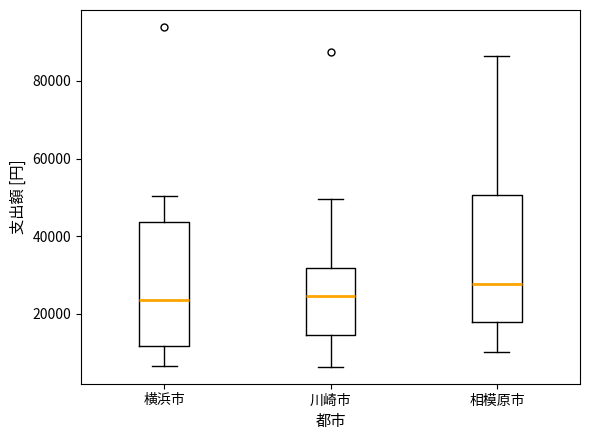

Reading left to right, read every box against the y-axis: the position of its median line, the range the box covers, and the ends of its whiskers. The values are not printed on the chart, so give them approximately, as read against the axis.

横浜市: median 24000, box 12000 to 44000, whiskers 6000 to 50000
川崎市: median 24000, box 14000 to 32000, whiskers 6000 to 50000
相模原市: median 28000, box 18000 to 50000, whiskers 10000 to 86000